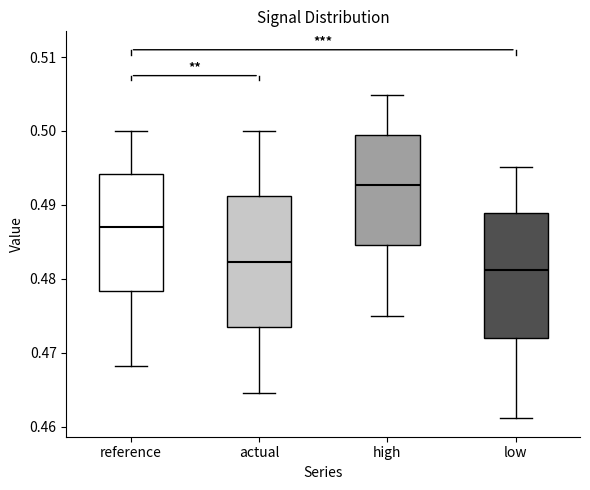

Where is the lower edge of the box for high on the y-axis? The values are not printed on the chart, so give them approximately, as read against the axis.

0.485